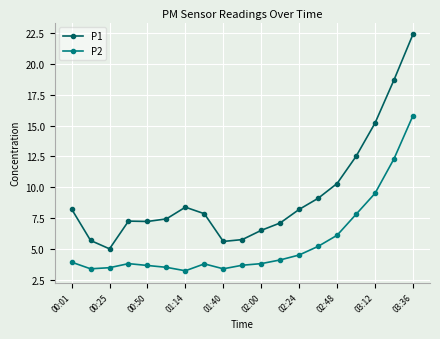

What are all the series names shown in the legend?

P1, P2